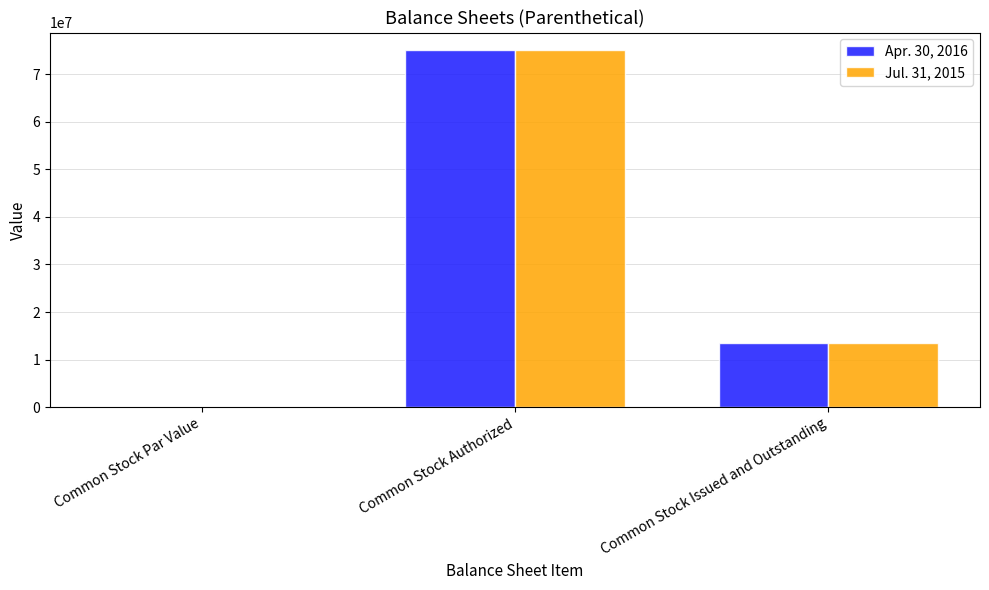

What is the sum of the Apr. 30, 2016 values at Common Stock Issued and Outstanding and Common Stock Authorized?

88470000.0